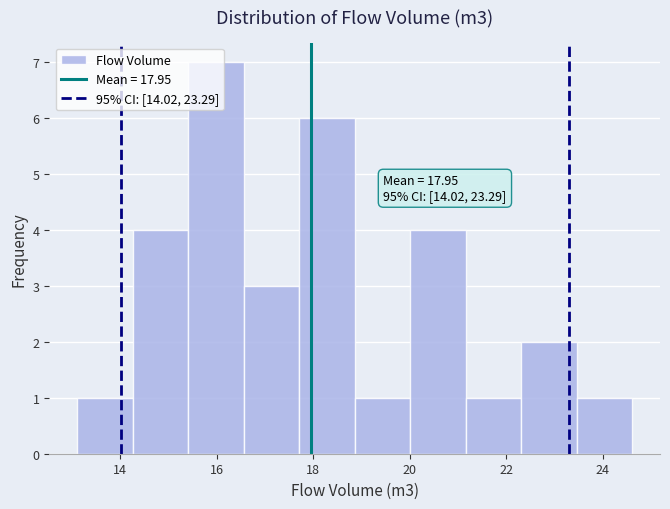

Which range on the x-axis has the tallest bar?

15.4 to 16.6